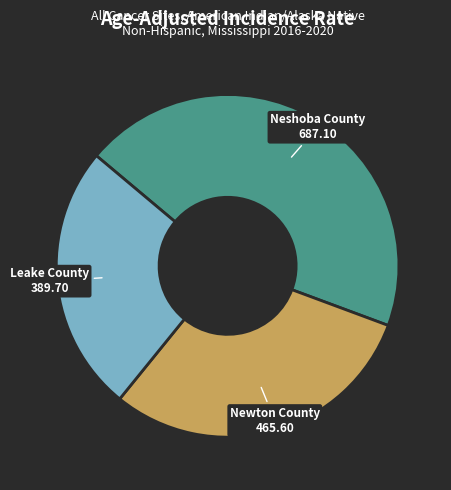

How many slices are in this pie chart?

3